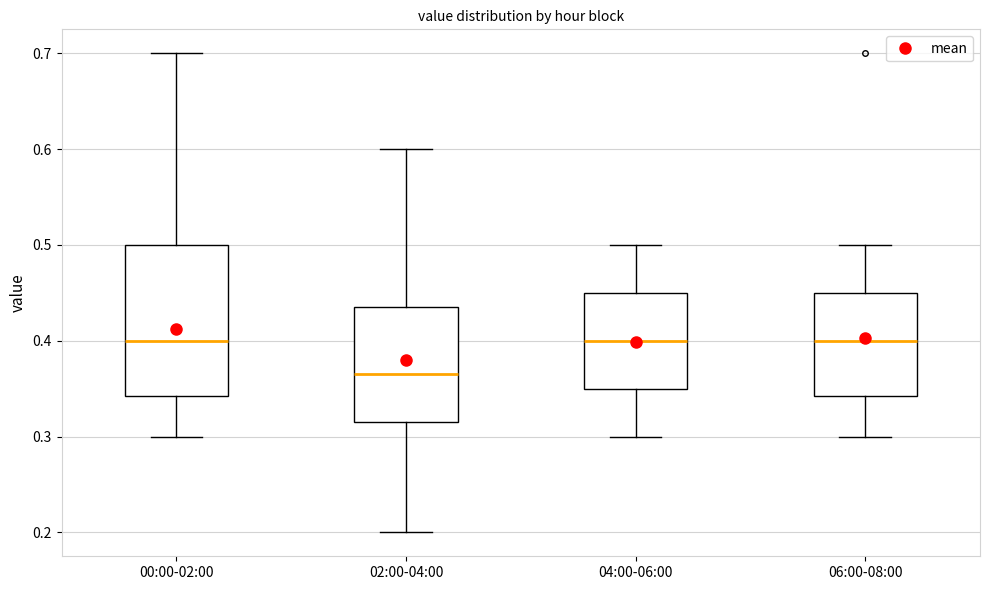

Comparing the boxes themselves (not the whiskers), which one is the tallest?

00:00-02:00